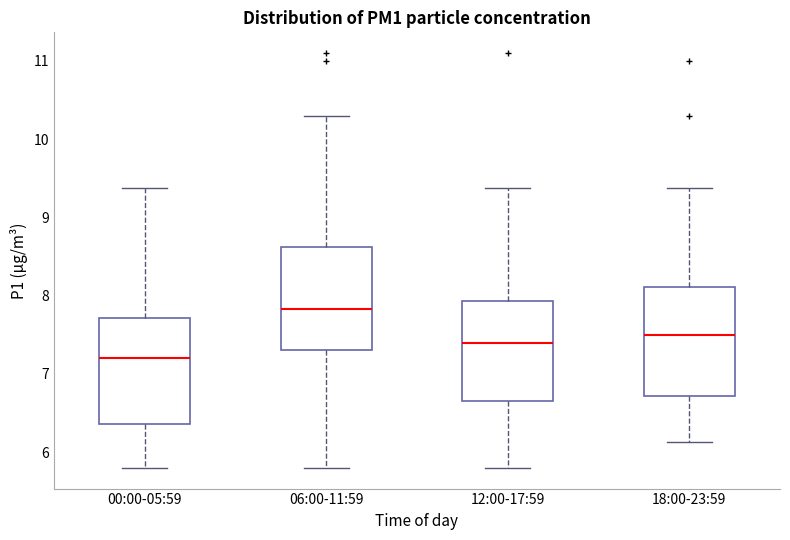

Which box's median line is the highest?

06:00-11:59